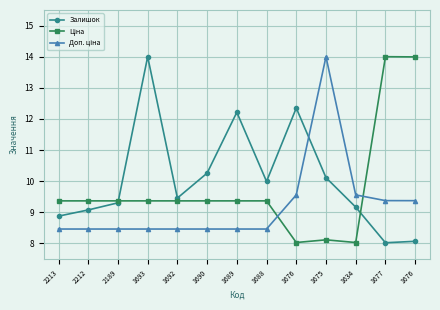

True or false: Доп. ціна has a value of 2.7 at 1693.

False